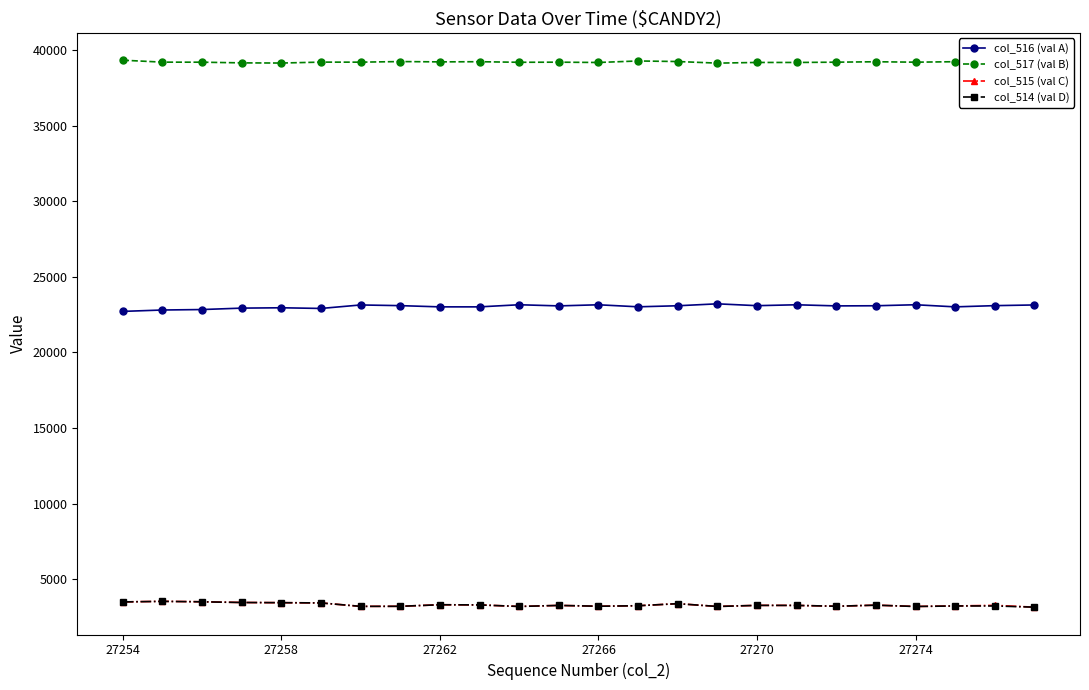

True or false: col_514 (val D) has more than 1 interior local peaks.

True